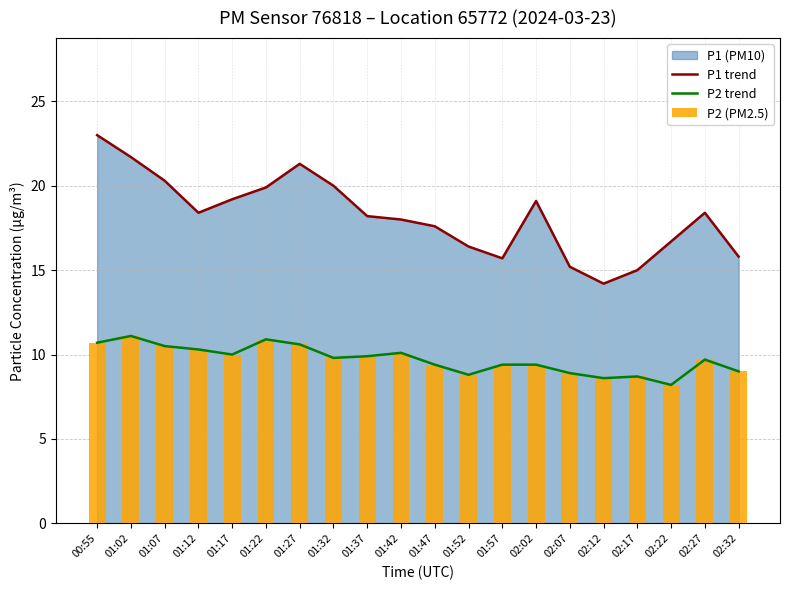

What is the label of the 7th bar from the right?

02:02